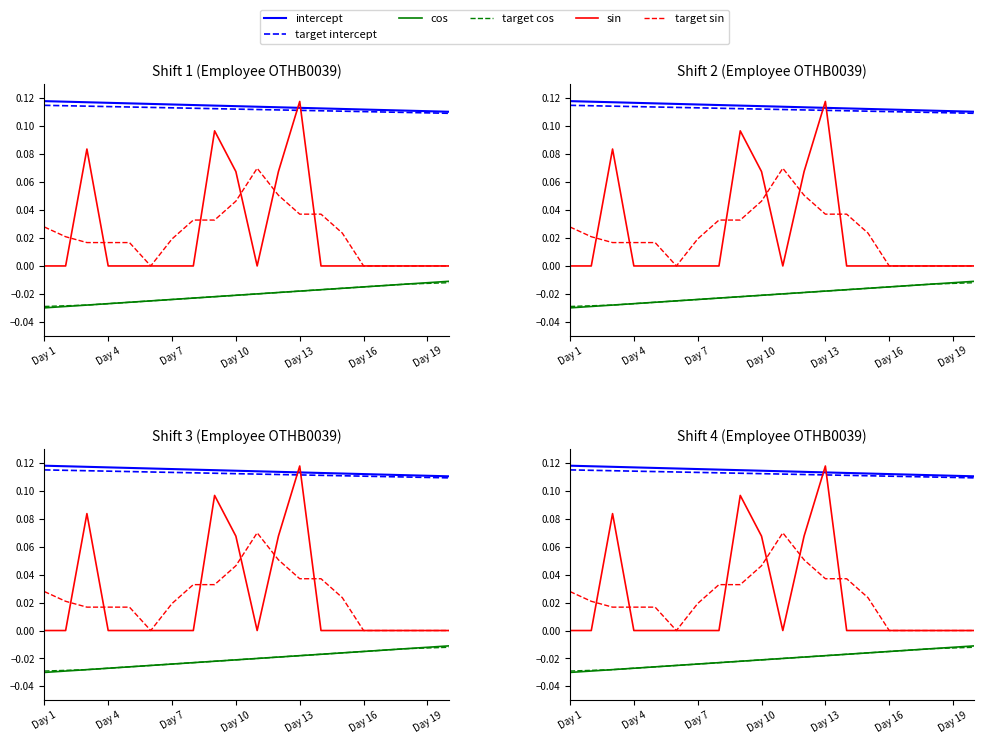

Between Day 7 and Day 19, which series saw the biggest shift?

sin